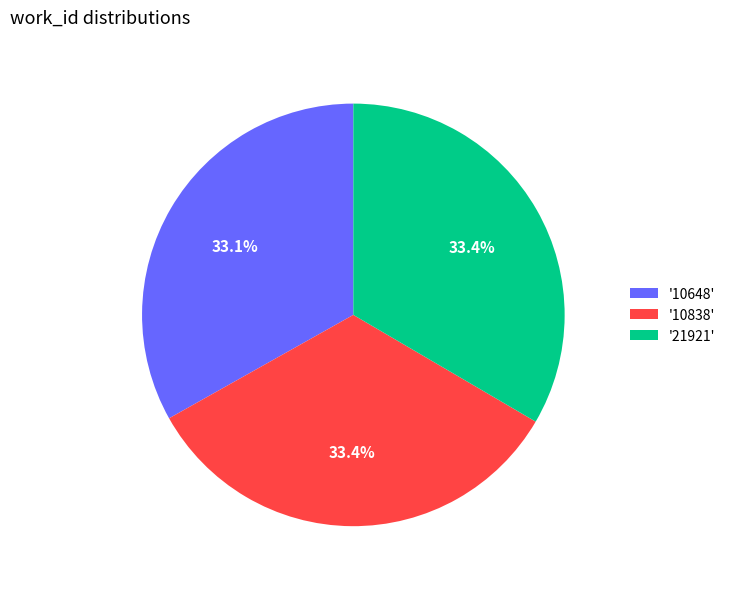

Is '10838' the majority of the pie?

No